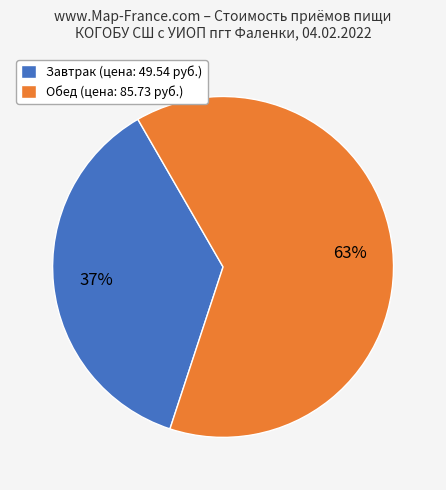

Combined, do Обед (цена: 85.73 руб.) and Завтрак (цена: 49.54 руб.) account for over 50%?

Yes